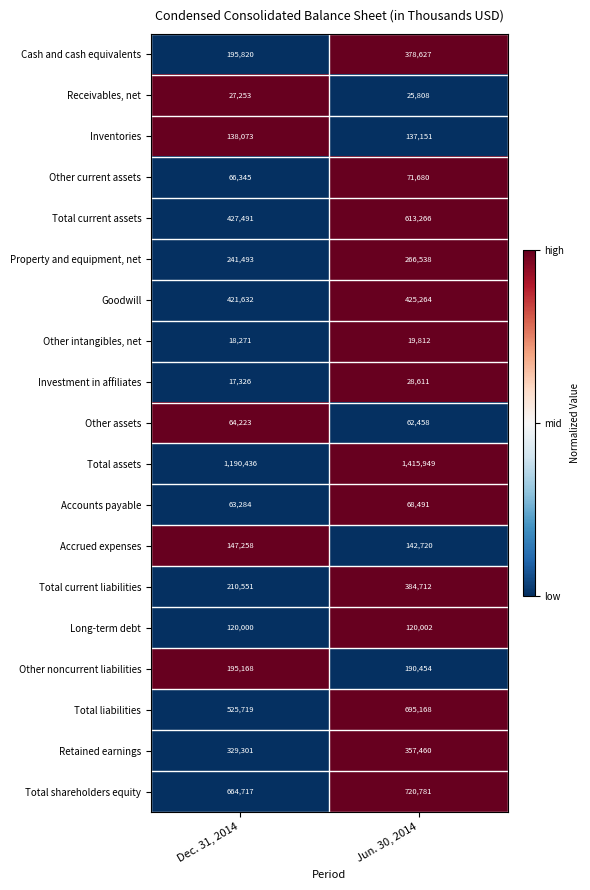

Which label corresponds to the largest value in the chart?

Jun. 30, 2014